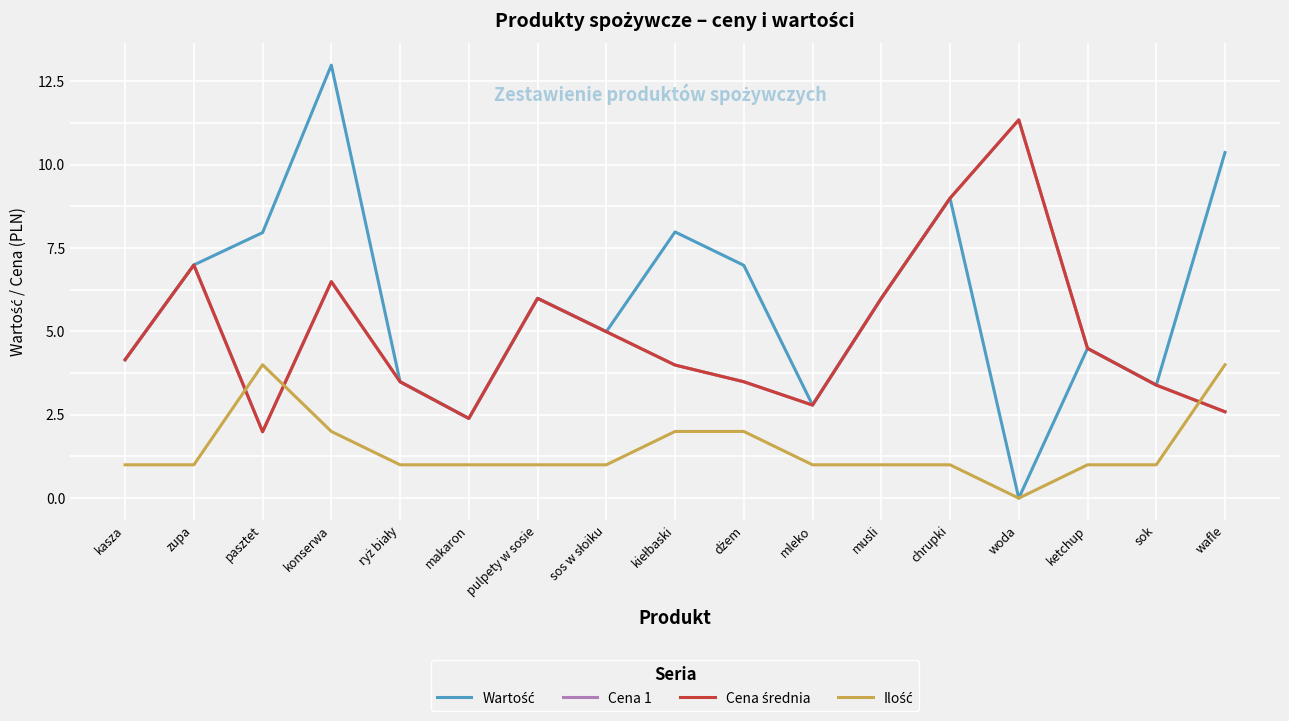

The value of Cena 1 at ryż biały is 3.5. True or false?

True